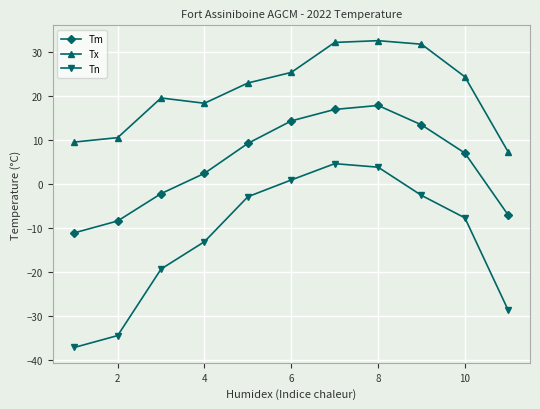

What is the difference between the maximum and minimum values in the Tx series?

25.3